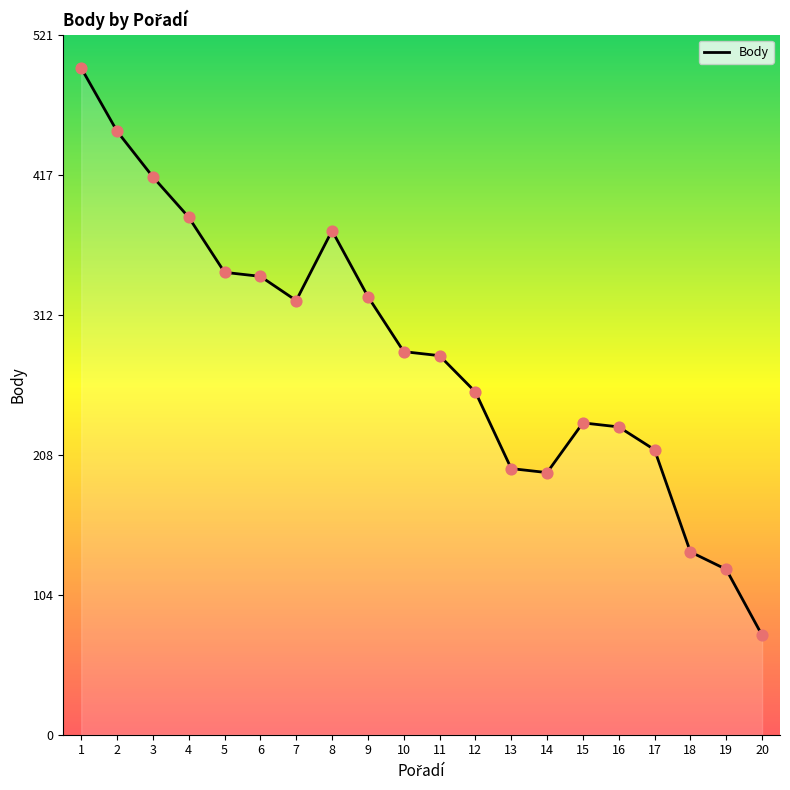

What is the change in value from 1 to 13?

-298